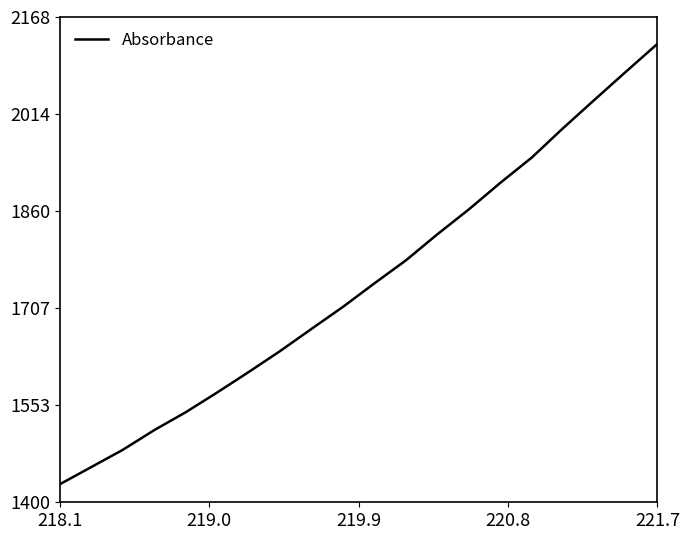

What is the smallest value displayed?

1428.1